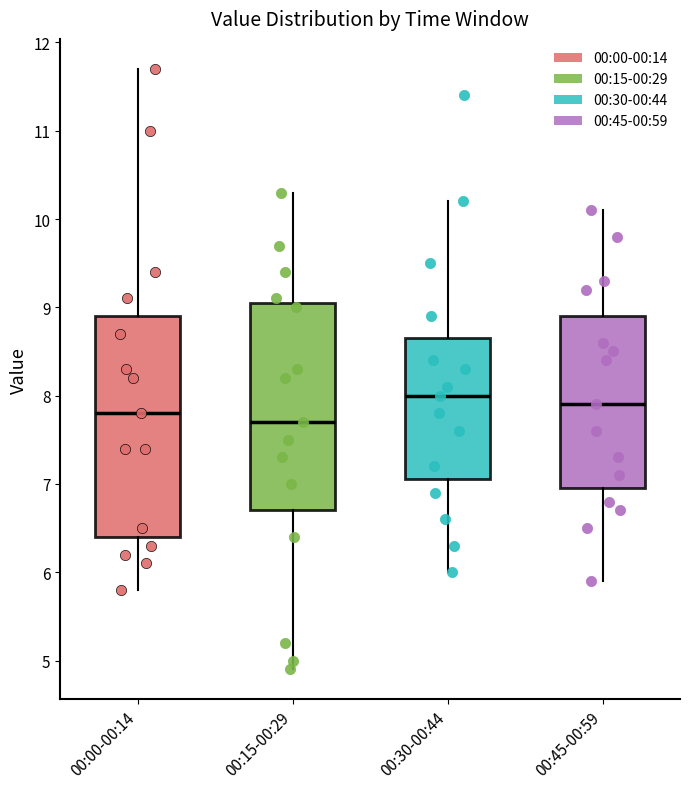

Reading left to right, transcribe this box plot: for each box, give where its median line is, the range the box spans, and where its two whiskers end, as read against the y-axis. The values are not printed on the chart, so give them approximately, as read against the axis.

00:00-00:14: median 7.8, box 6.4 to 8.9, whiskers 5.8 to 11.7
00:15-00:29: median 7.7, box 6.7 to 9.1, whiskers 4.9 to 10.3
00:30-00:44: median 8.0, box 7.1 to 8.7, whiskers 6.0 to 10.2
00:45-00:59: median 7.9, box 7.0 to 8.9, whiskers 5.9 to 10.1